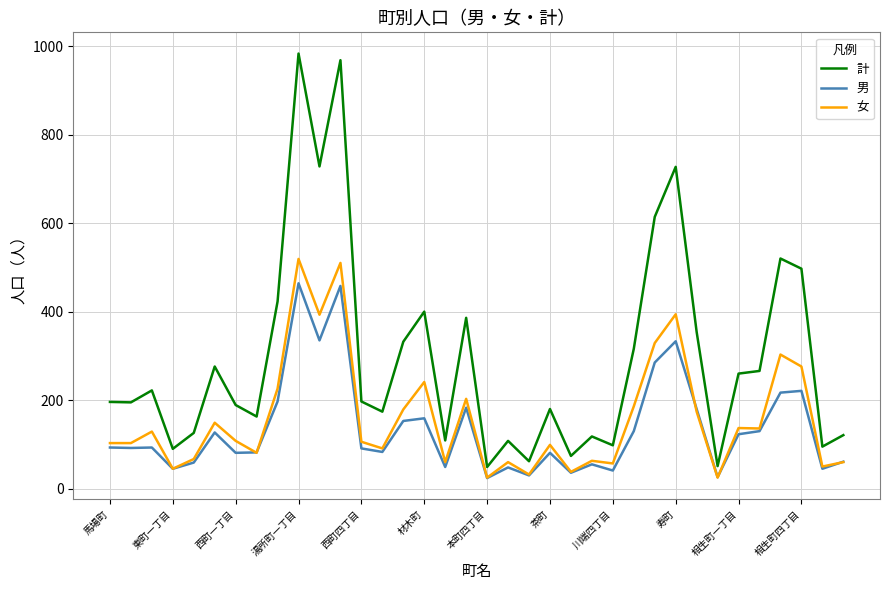

What is the smallest value displayed?

24